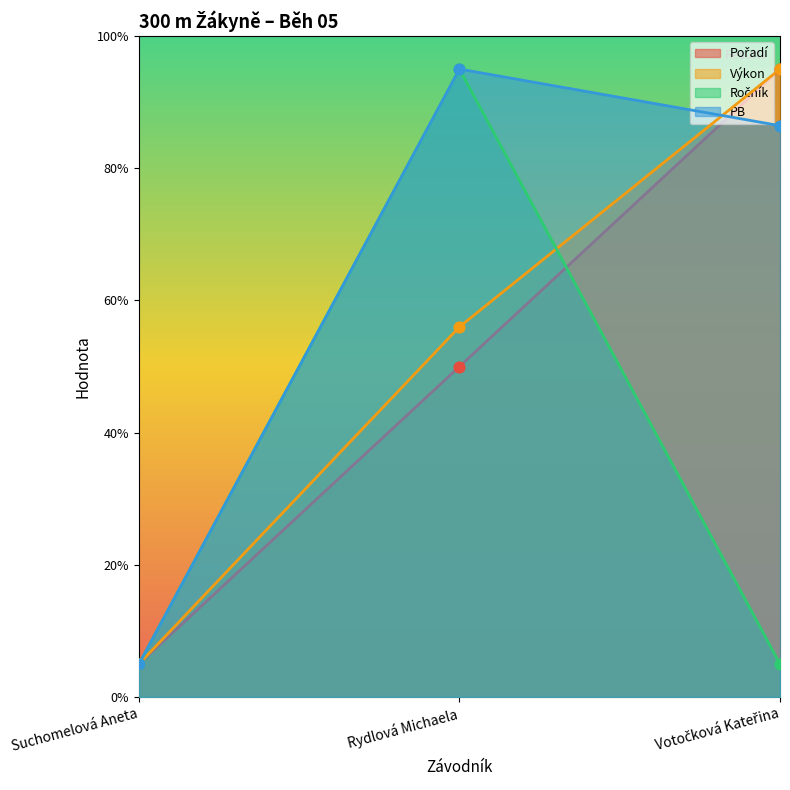

Which series contains the highest Y value?

Pořadí